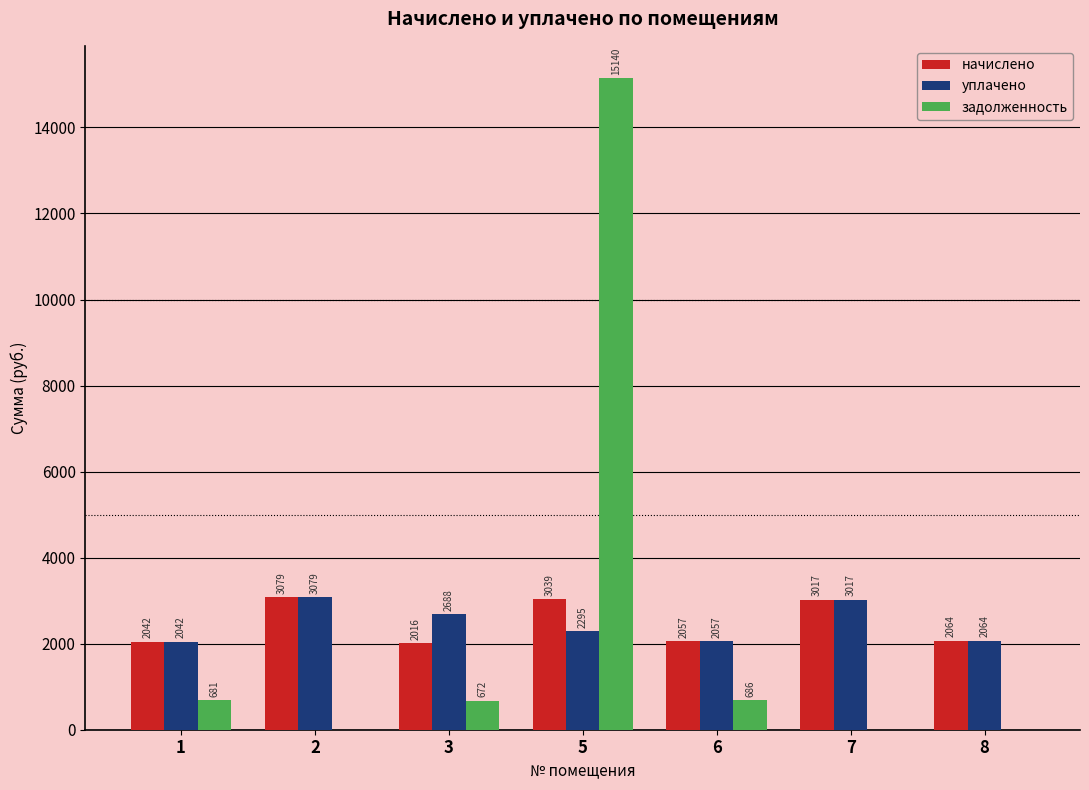

What is the sum of all уплачено values?

17242.8